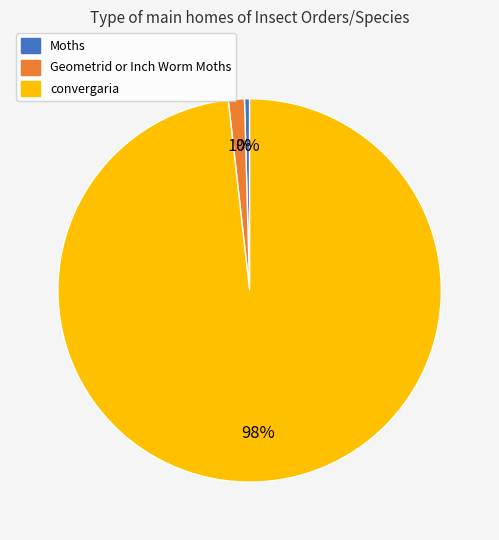

The convergaria slice represents 98% of the pie. True or false?

True